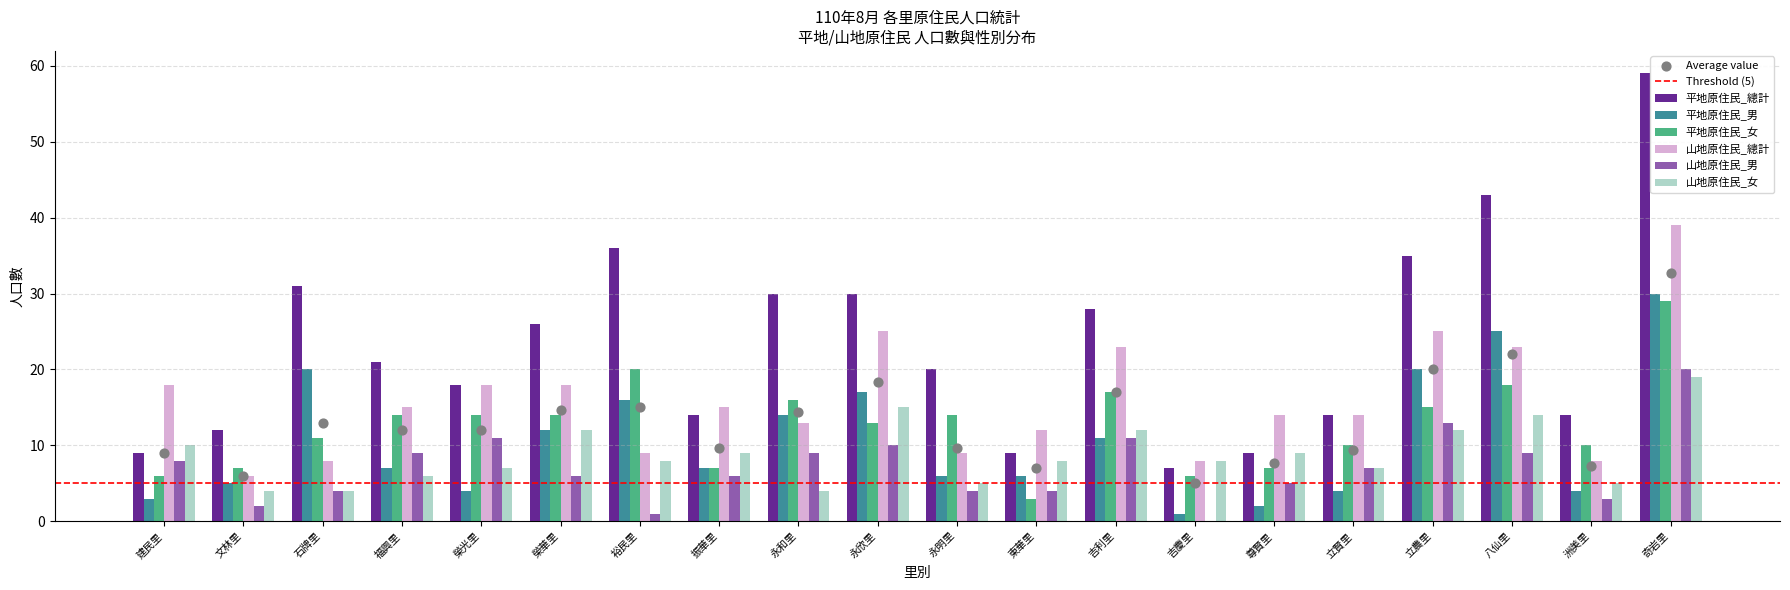

At which category is the sum across all series the highest?

奇岩里